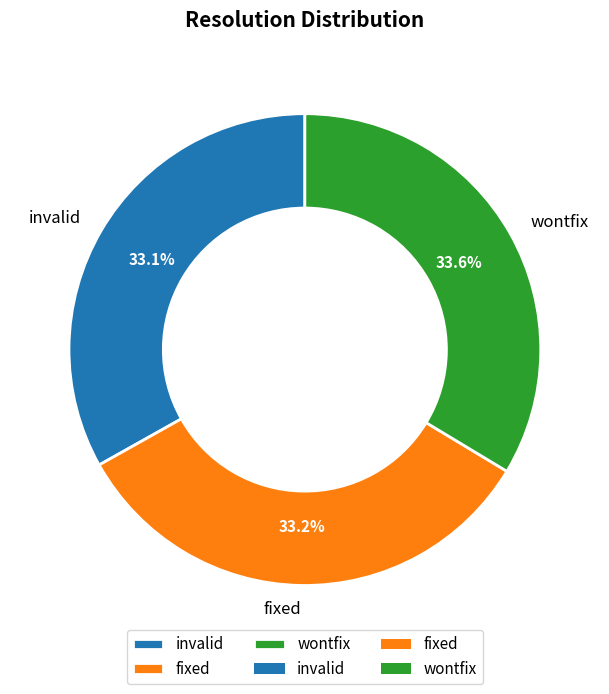

True or false: fixed accounts for 33% of the total.

True